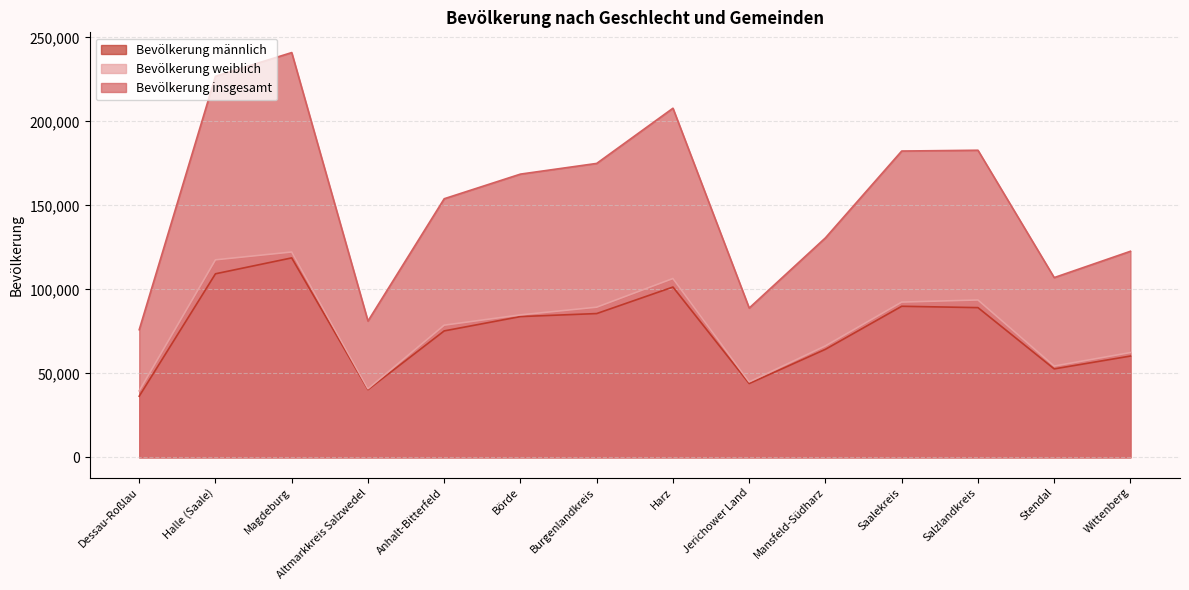

The value of Bevölkerung männlich at Saalekreis is 36431. True or false?

False